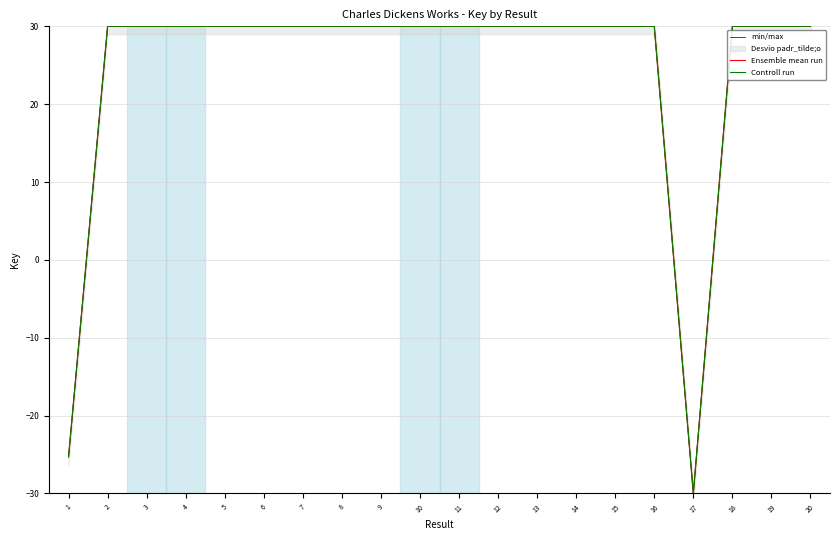

True or false: Controll run has more than 1 points higher than both neighbors.

True